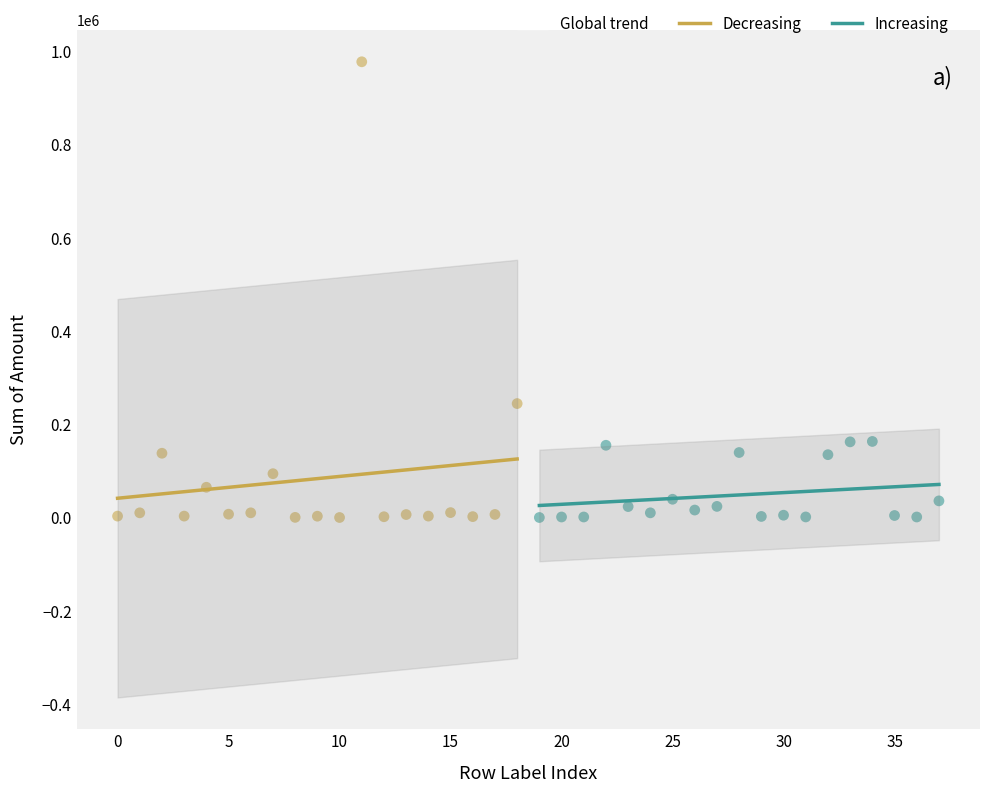

Which series has the largest Y range (max minus min)?

Decreasing